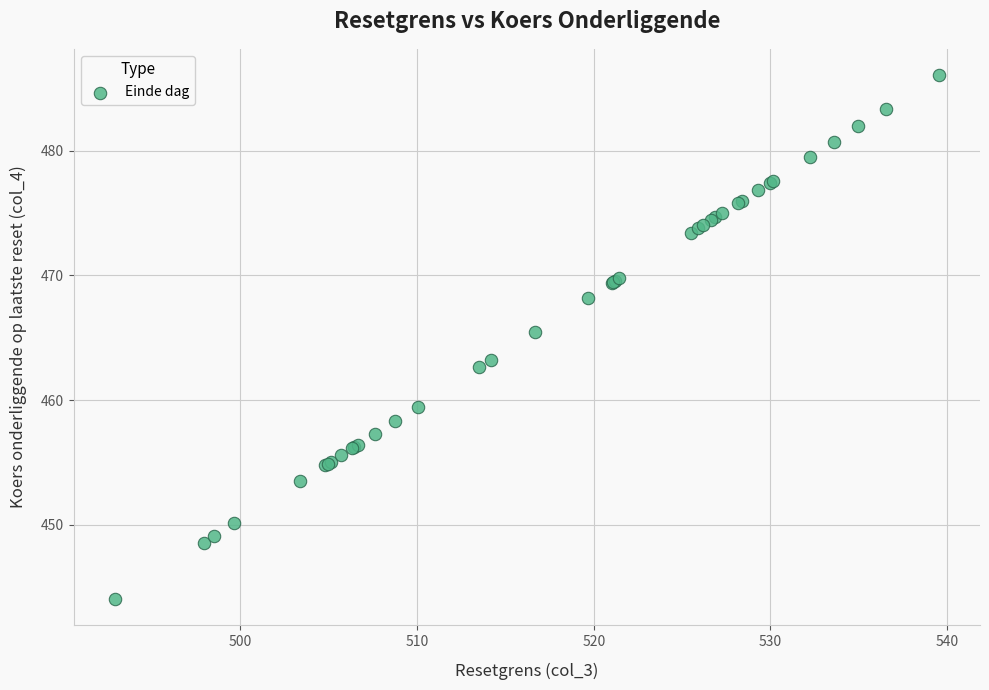

What Y value in the scatter plot is closest to 465?

465.5